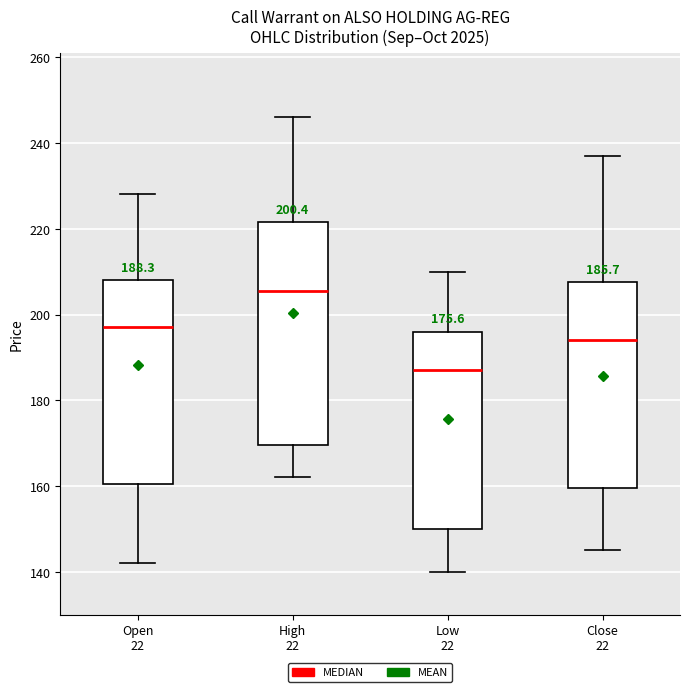

Which box is the tallest, from its lower edge to its upper edge?

High 22